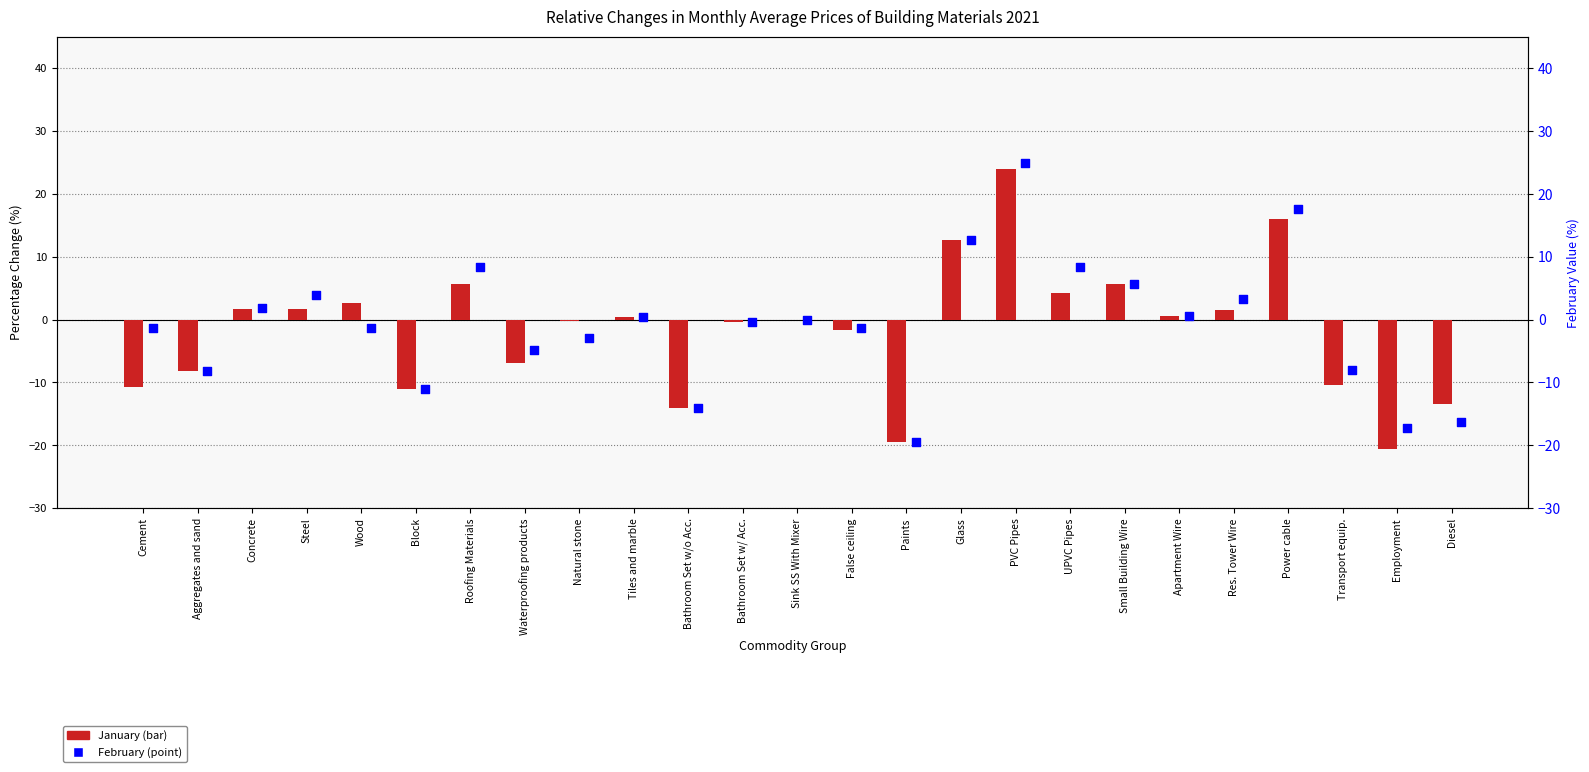

Which series has the largest total across all categories?

February